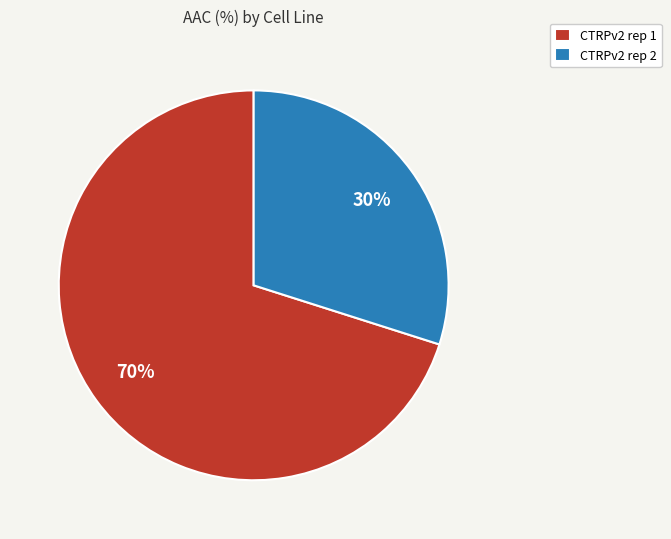

Is it true that CTRPv2 rep 1 is 64% of the pie?

False